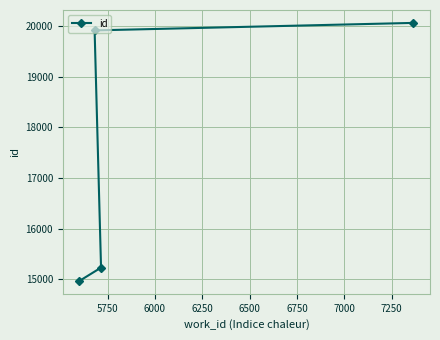

Is this an area chart (filled region under the line)?

No